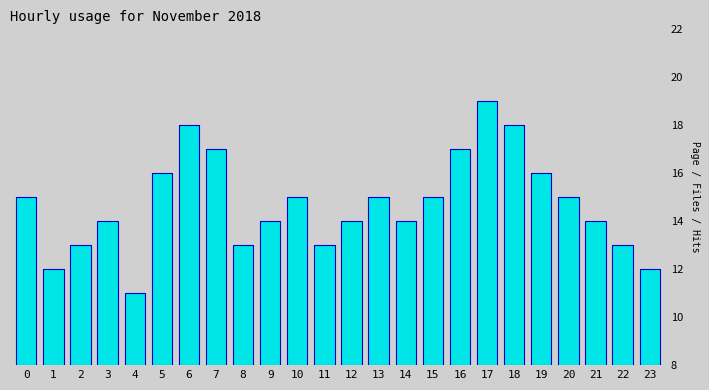

Reading left to right, extract all data points from this chart.

15	12	13	14	11	16	18	17	13	14	15	13	14	15	14	15	17	19	18	16	15	14	13	12